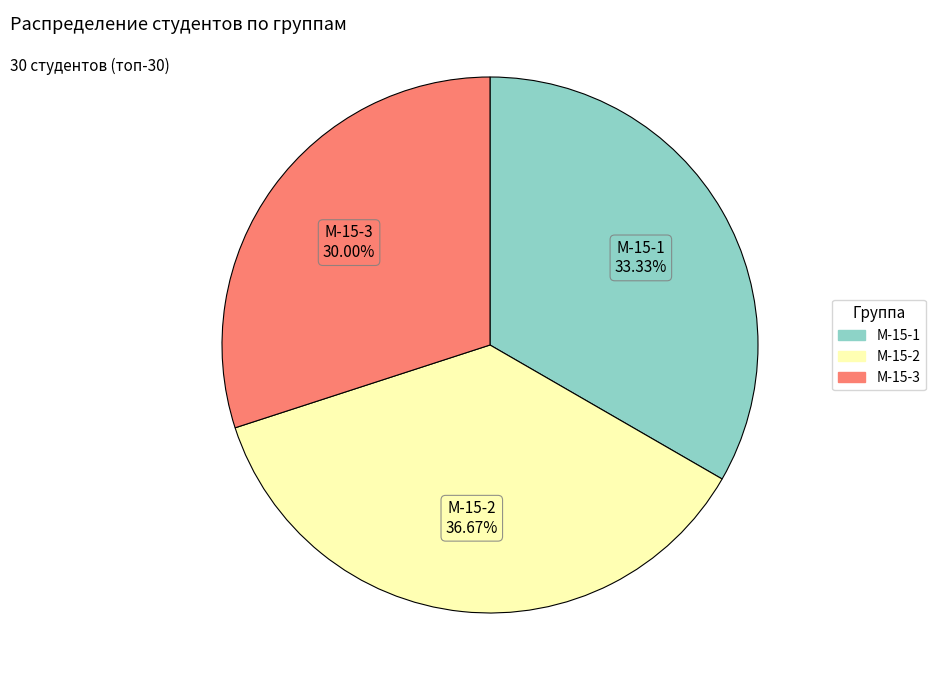

Does any single category account for the majority?

No